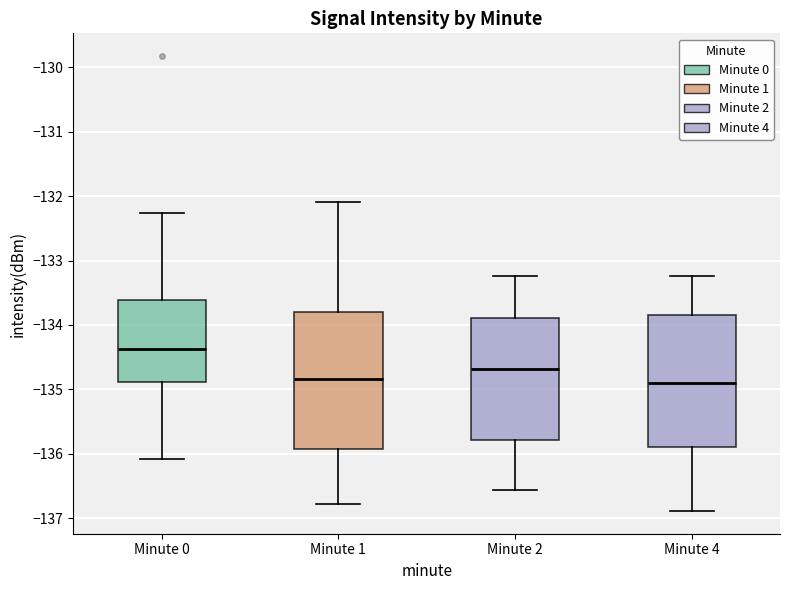

Which box has the highest median line?

Minute 0